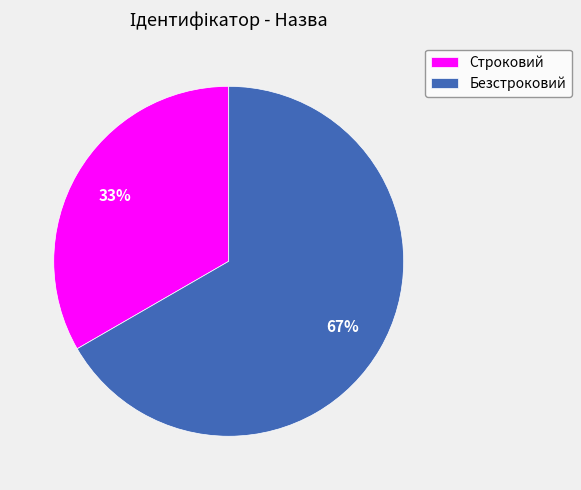

Is the sum of Безстроковий and Строковий greater than half?

Yes